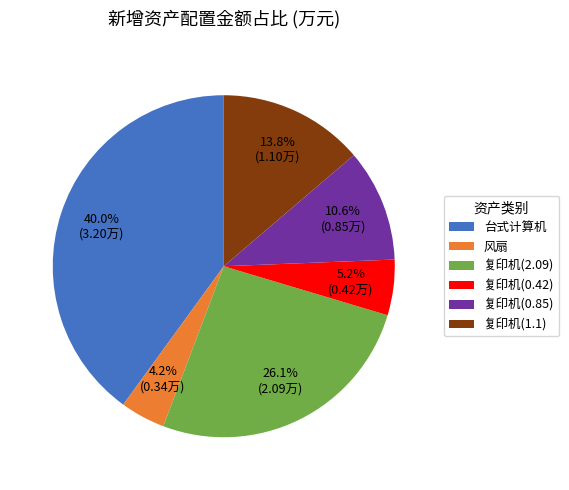

Which category has the biggest portion of the pie?

台式计算机